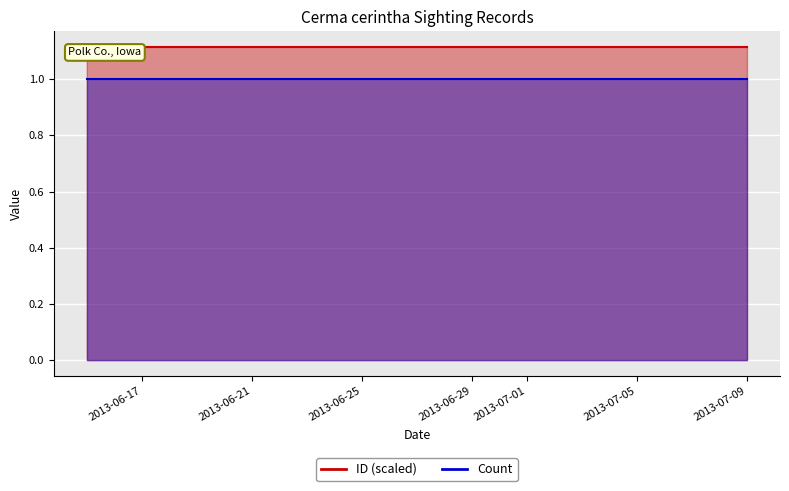

What value does the data have at 2013-06-16?

1.1